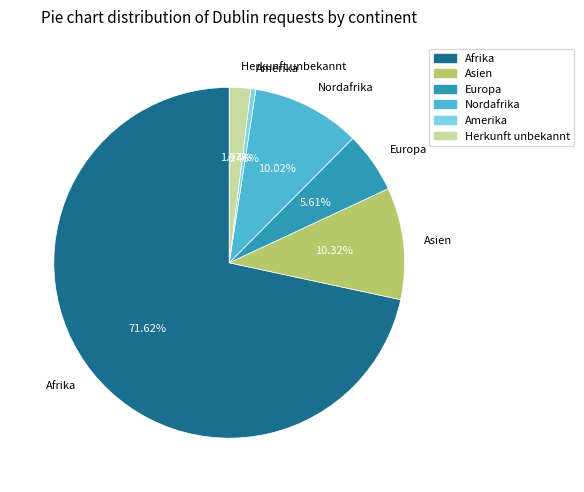

Is it true that Asien is 10% of the pie?

True